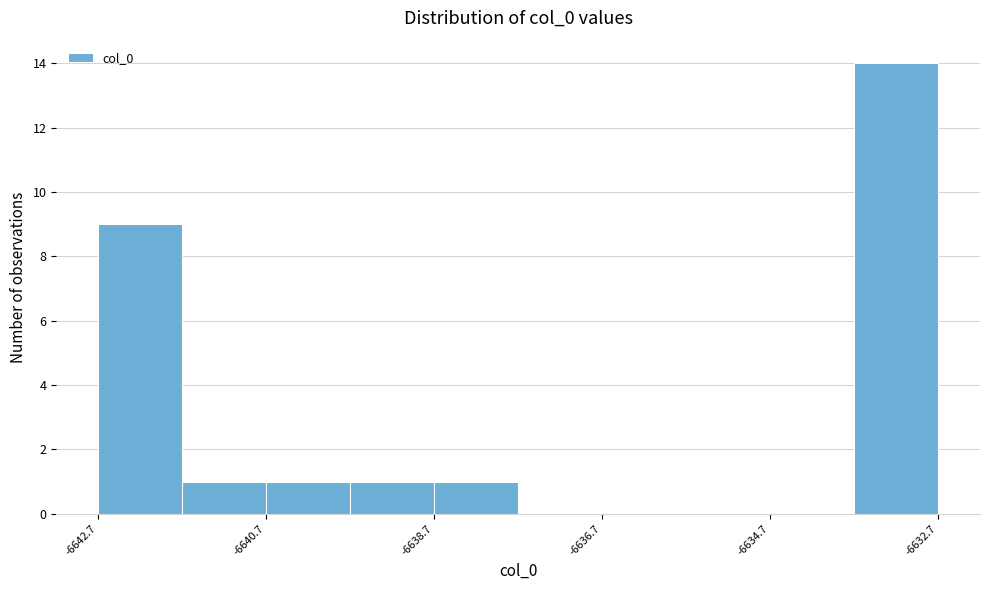

Reading left to right, transcribe this chart: for each bar, give the range it covers on the x-axis and its height. Neither the bar edges nor the heights are printed on the chart, so give them approximately, as read against the axes.

-6642.6 to -6641.6: 9
-6641.6 to -6640.6: 1
-6640.6 to -6639.6: 1
-6639.6 to -6638.6: 1
-6638.6 to -6637.6: 1
-6637.6 to -6636.6: 0
-6636.6 to -6635.8: 0
-6635.8 to -6634.8: 0
-6634.8 to -6633.8: 0
-6633.8 to -6632.8: 14